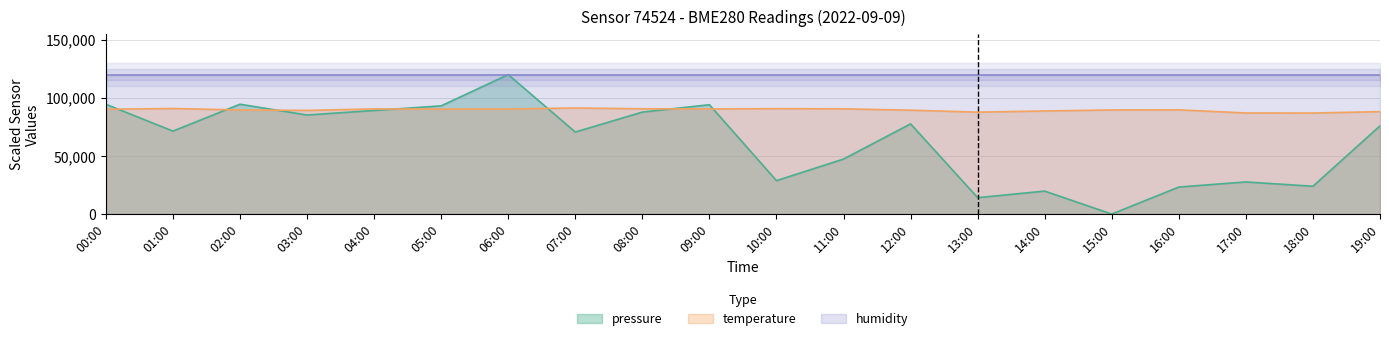

The value of pressure at 03:00 is 129438.3. True or false?

False